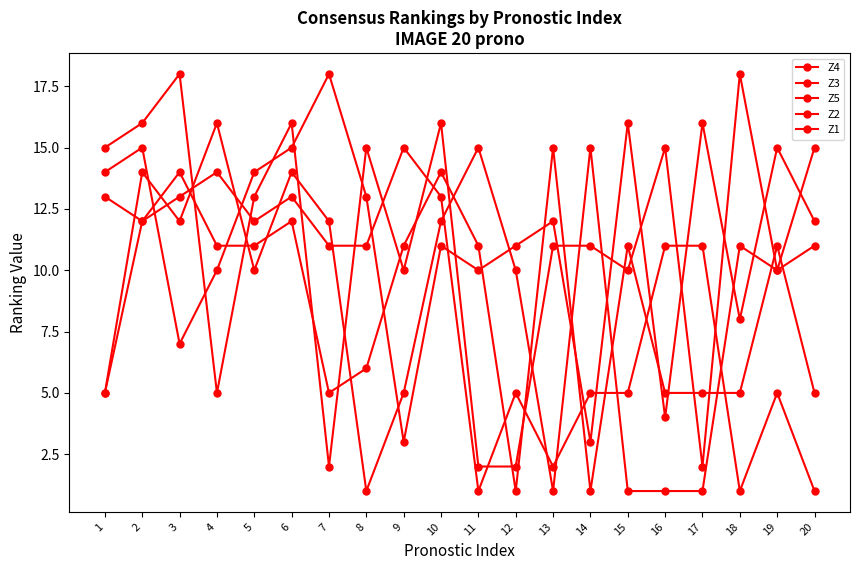

The Z5 series shows 29 at 3. True or false?

False